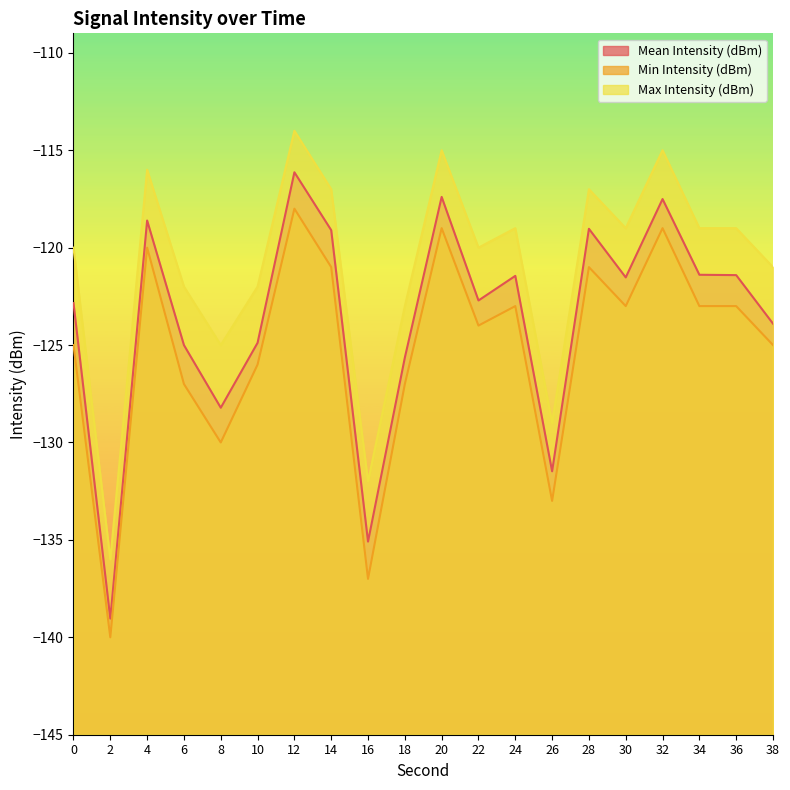

In Min Intensity (dBm), how many points are lower than both neighbors (excluding endpoints)?

6